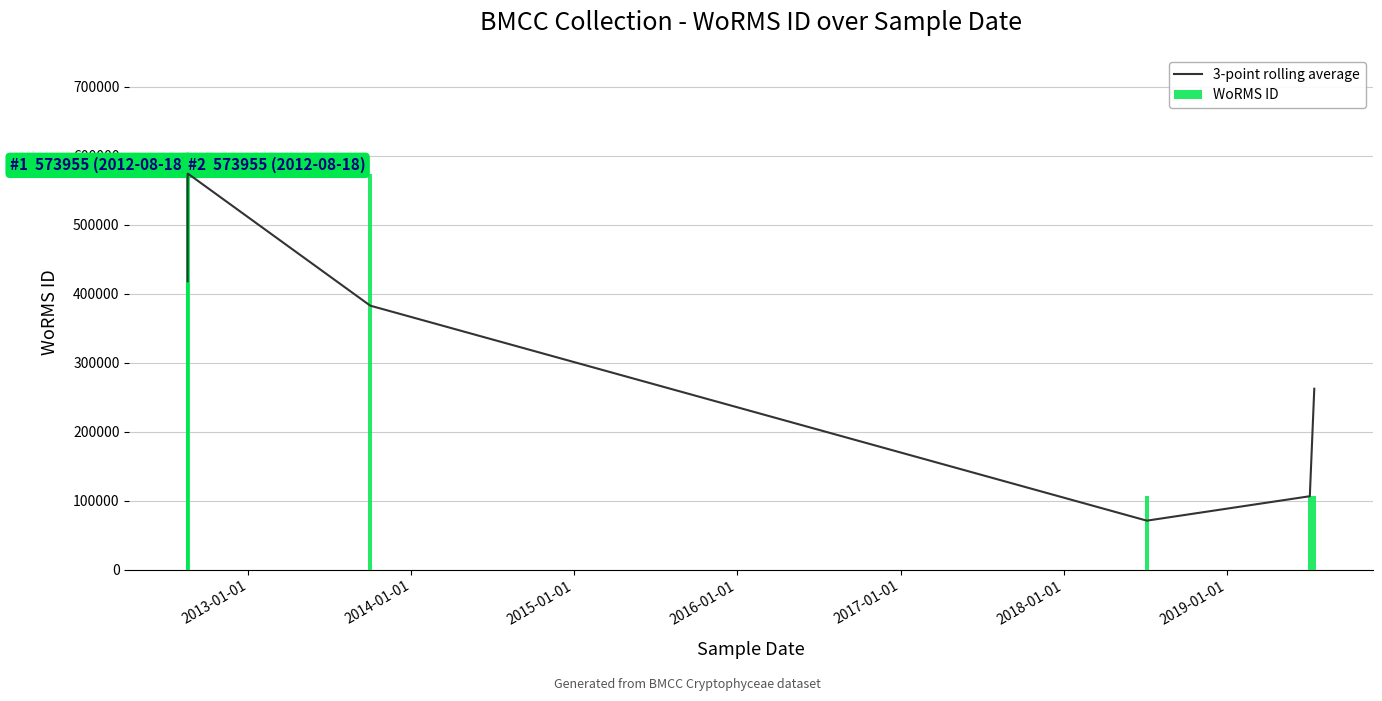

The value of WoRMS ID at 2012-01-01 is 211225.4. True or false?

False